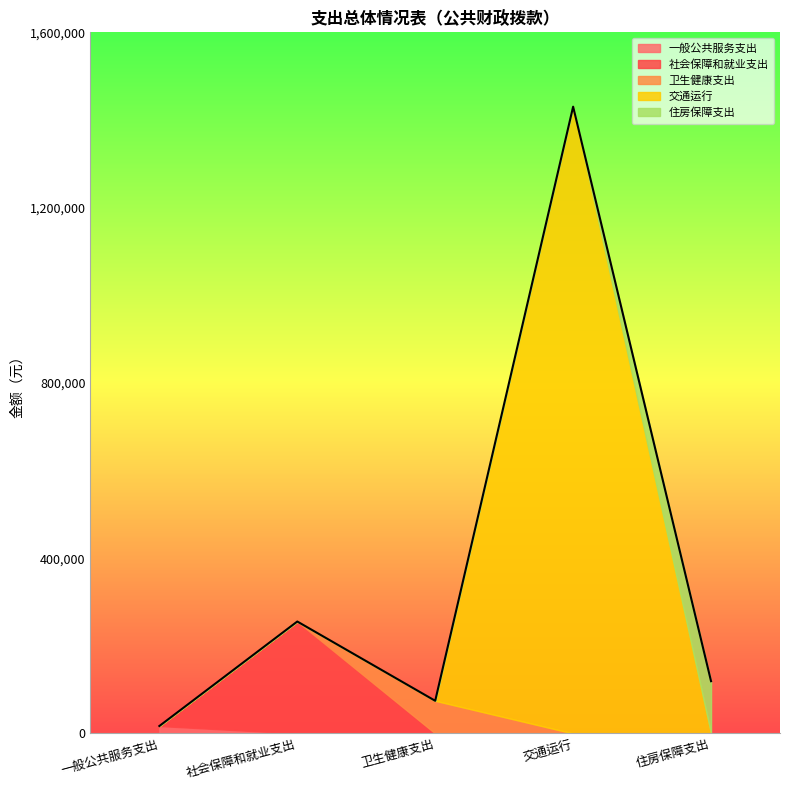

What is the sum of all 住房保障支出 values?

119290